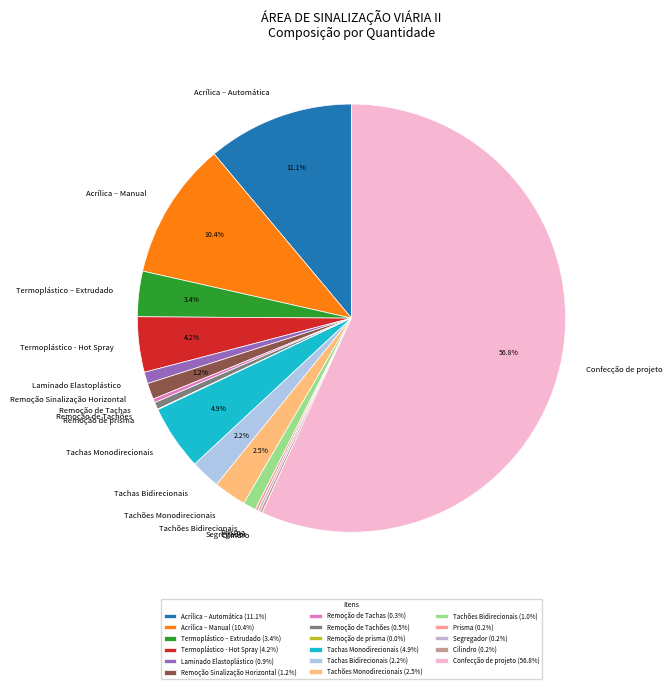

Which has a higher value, Acrílica – Manual or Remoção de Tachas?

Acrílica – Manual